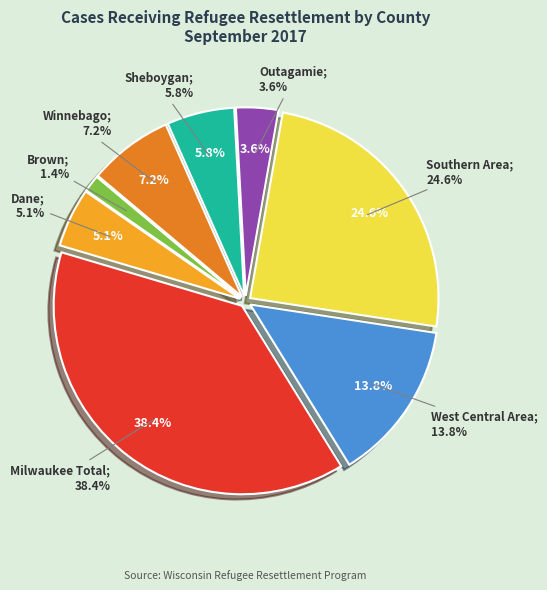

How many segments does this pie chart have?

8